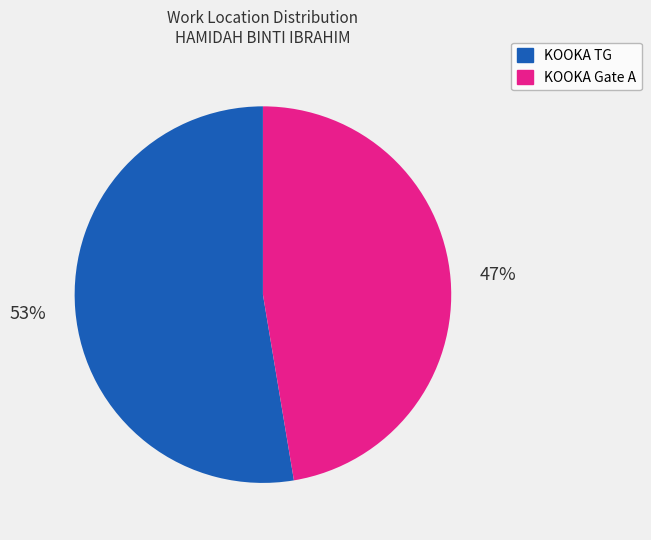

Which slice represents more than half of the pie?

KOOKA TG